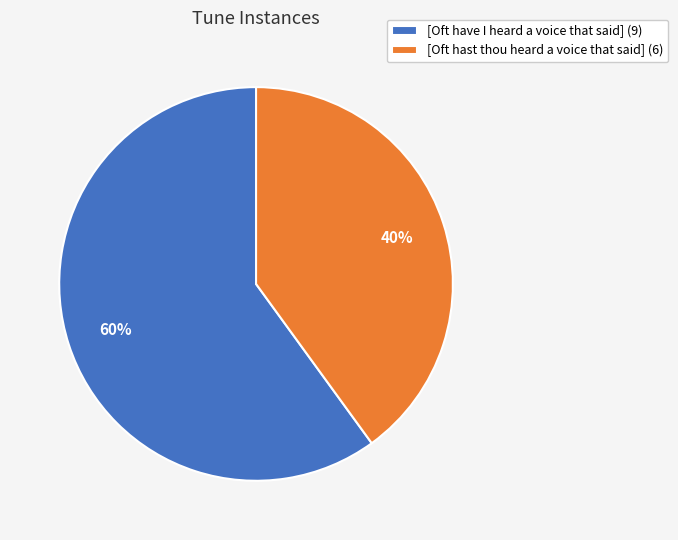

Is [Oft hast thou heard a voice that said] the majority of the pie?

No